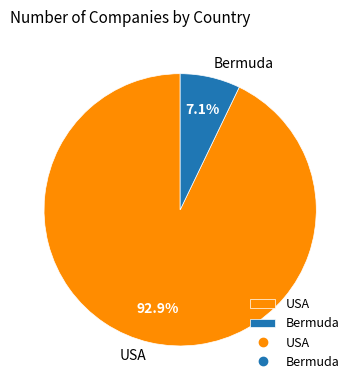

How many slices are in this pie chart?

2